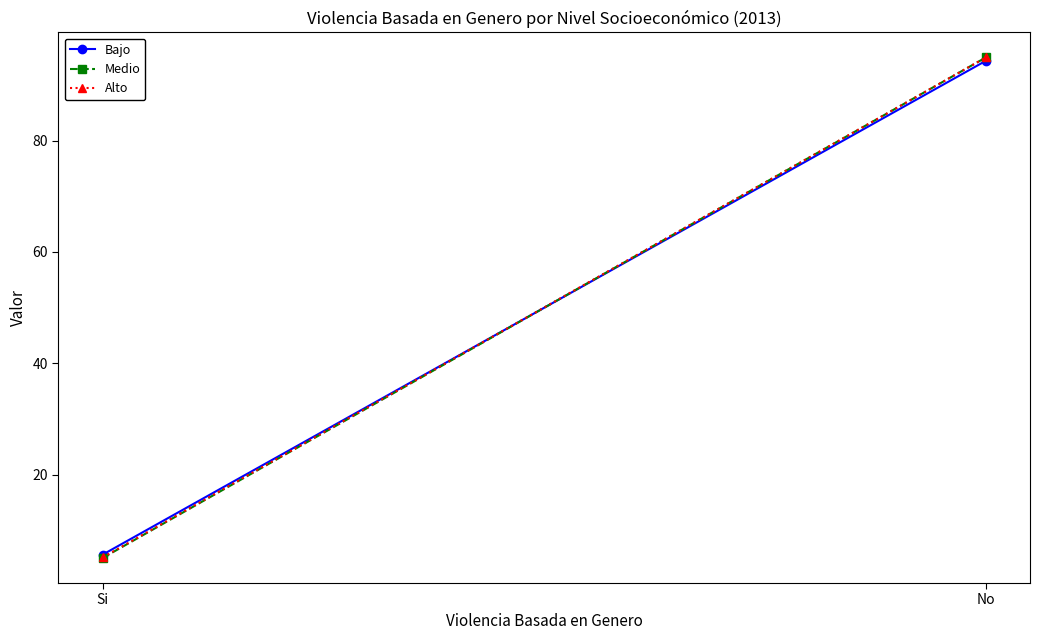

How many data points in Medio are above 94?

1